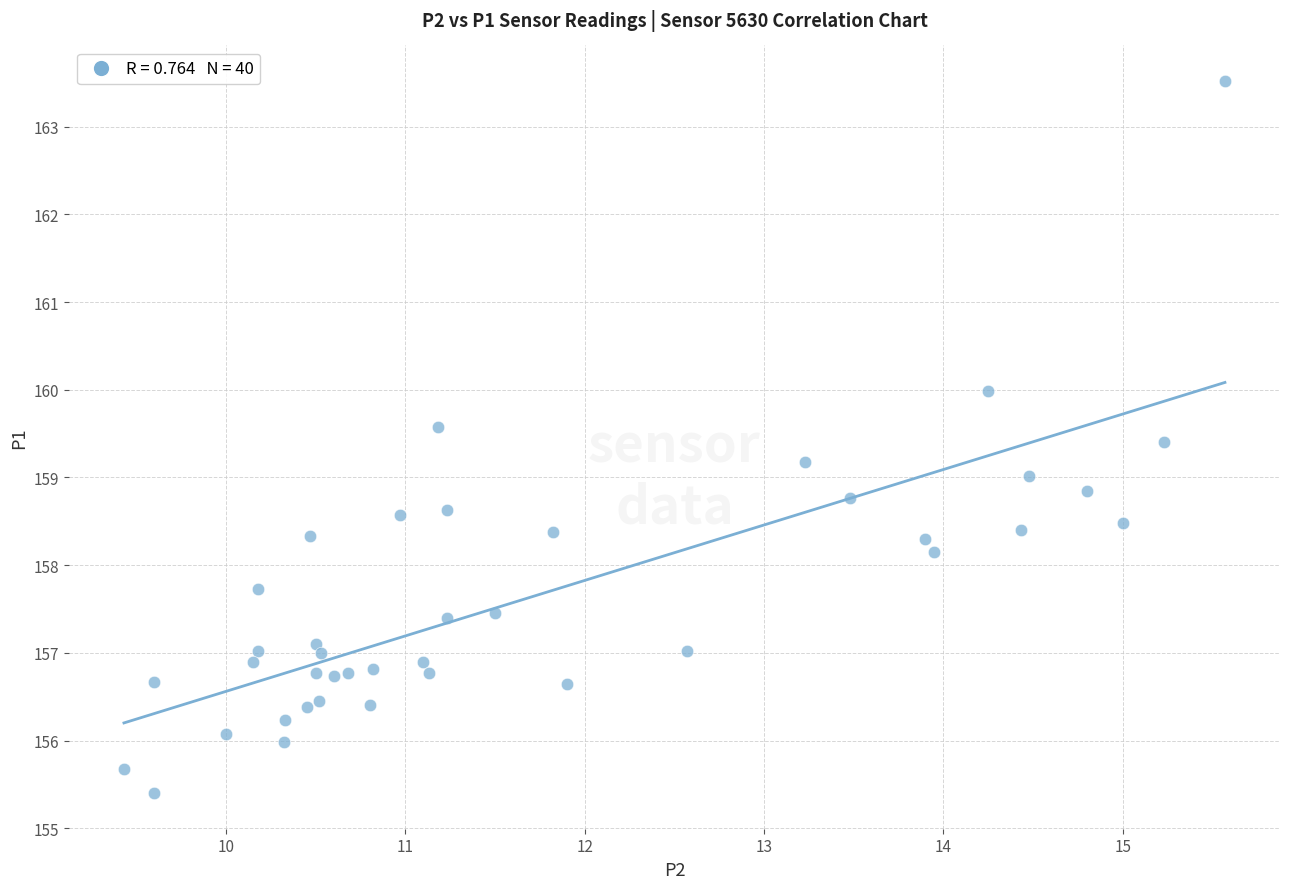

What is the range of X values (max minus min)?

6.1